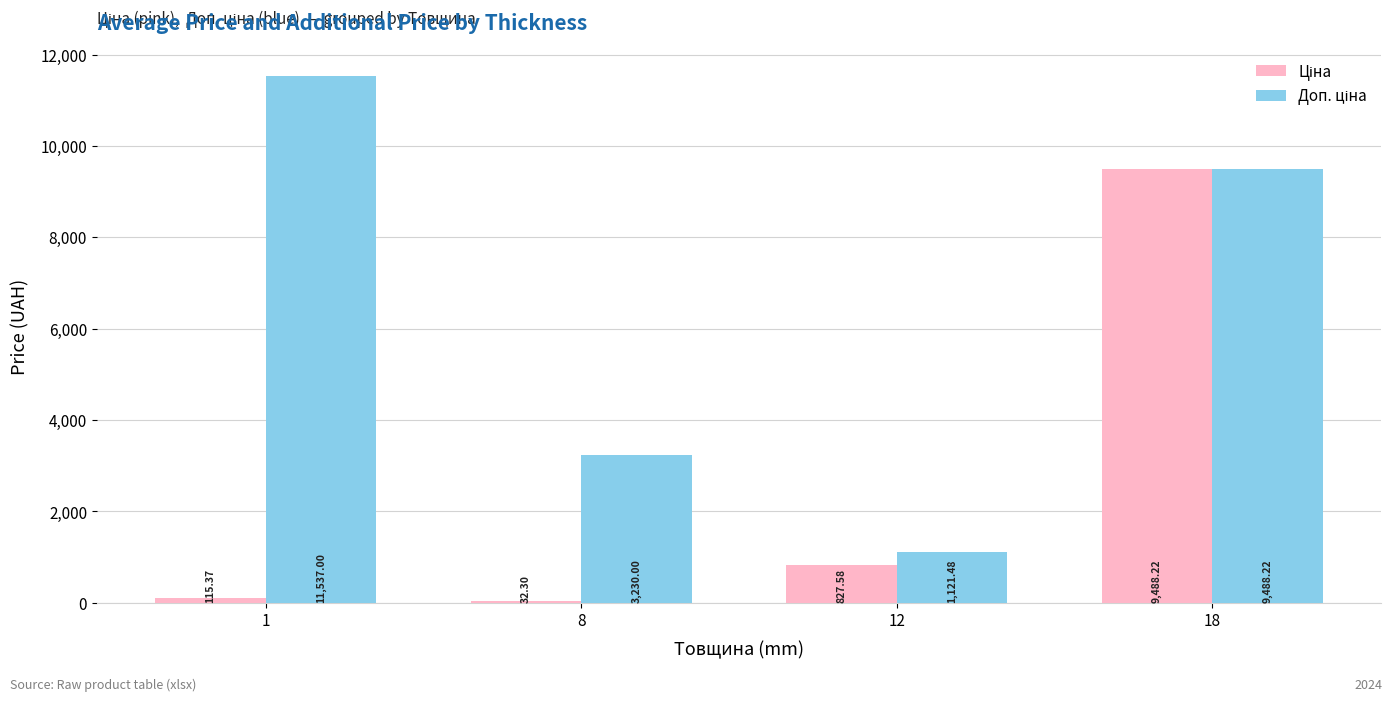

What is the total value across all series at 18?

18976.4